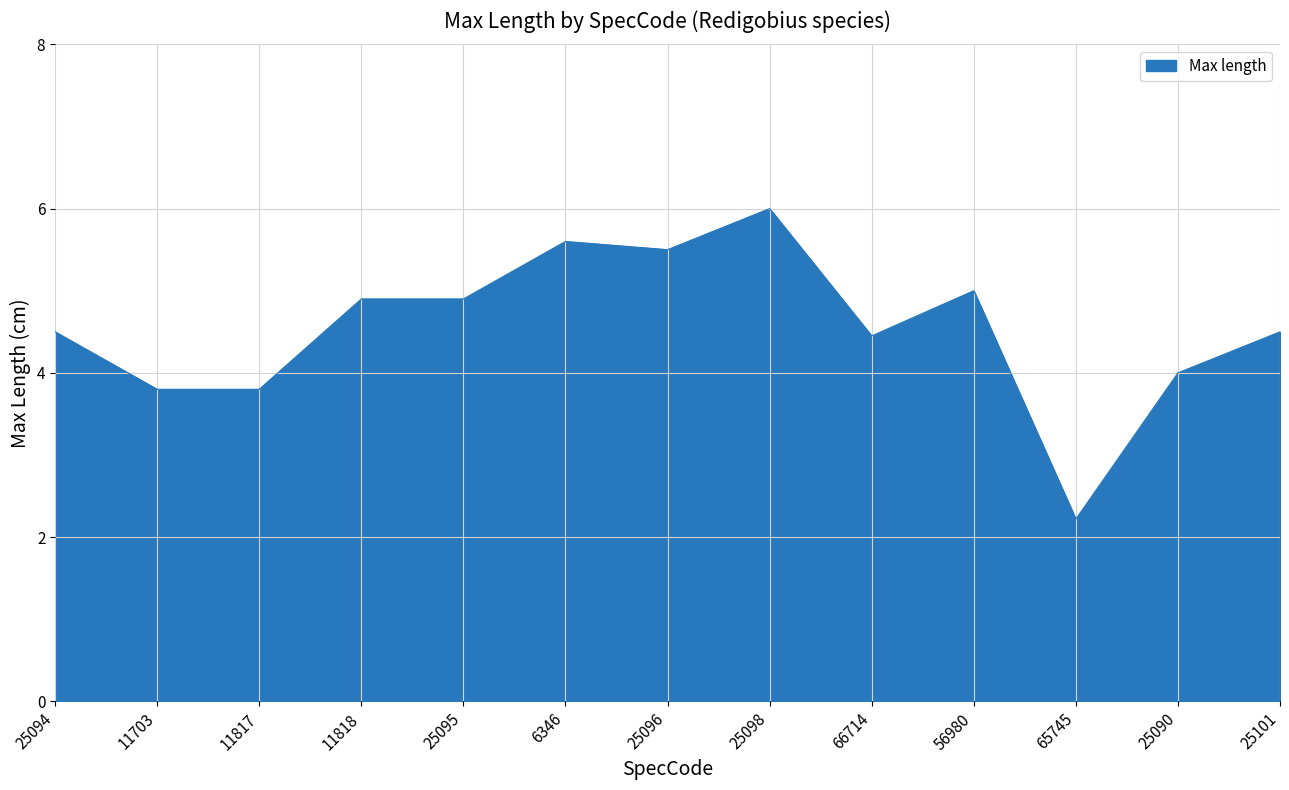

What value does the data have at 25098?

6.0